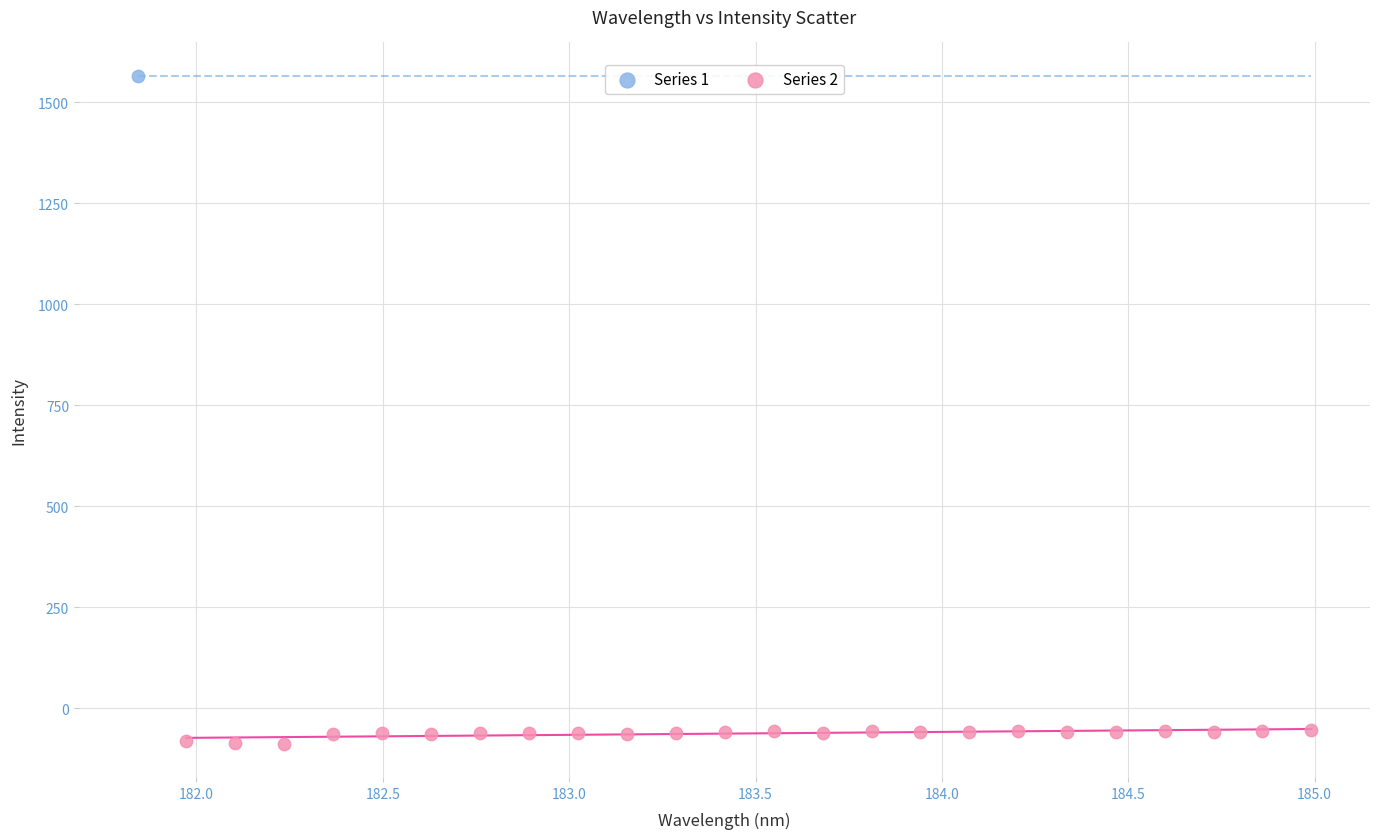

What are all the series names shown in the legend?

Series 1, Series 2